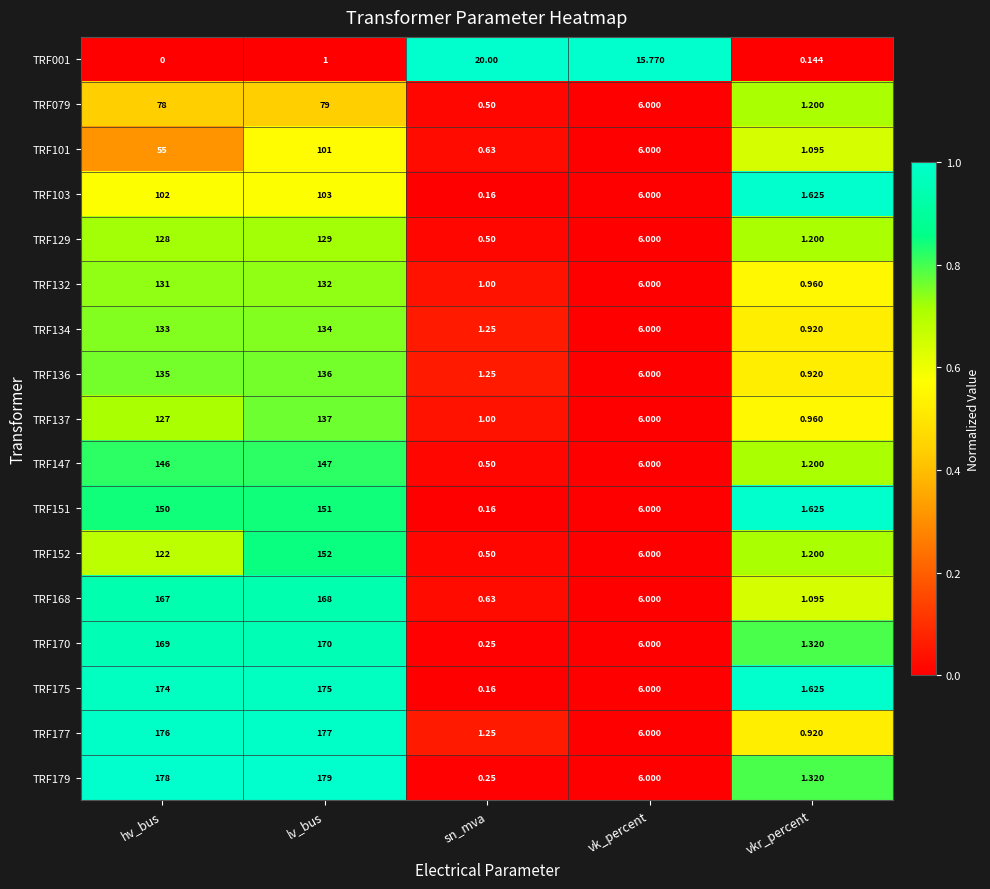

Which category has the lowest value in the TRF168 series?

sn_mva